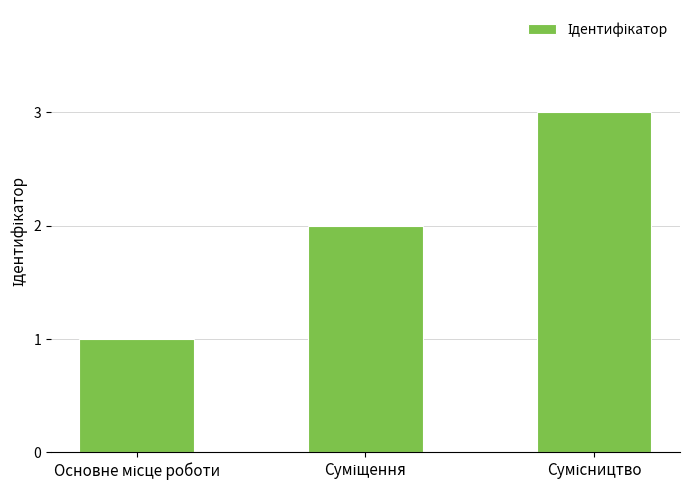

What is the minimum value shown in the chart?

1